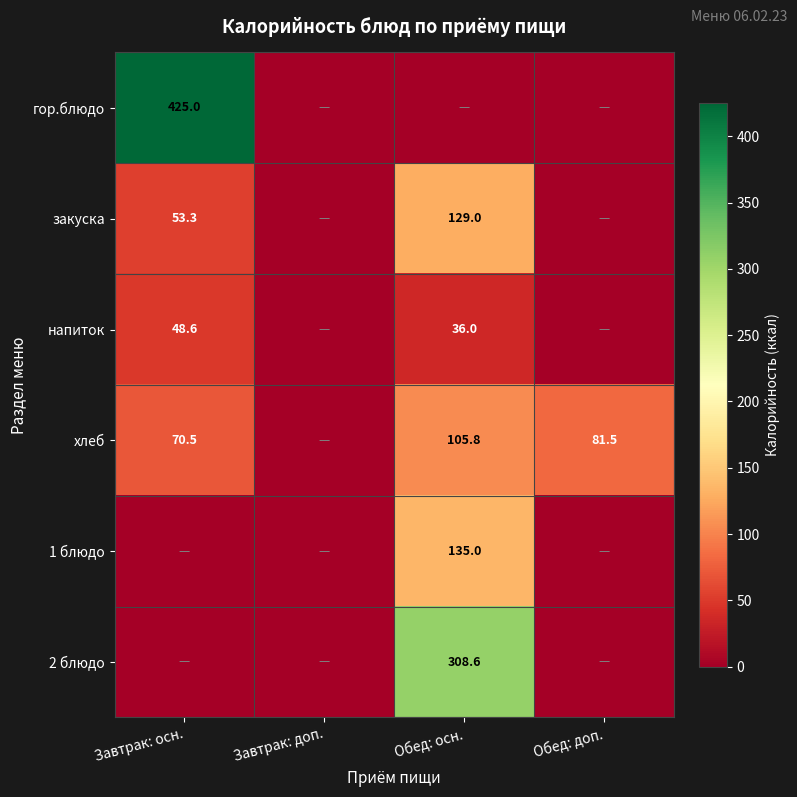

Is the value of гор.блюдо at Завтрак: осн. greater than the value of 2 блюдо at Обед: осн.?

Yes